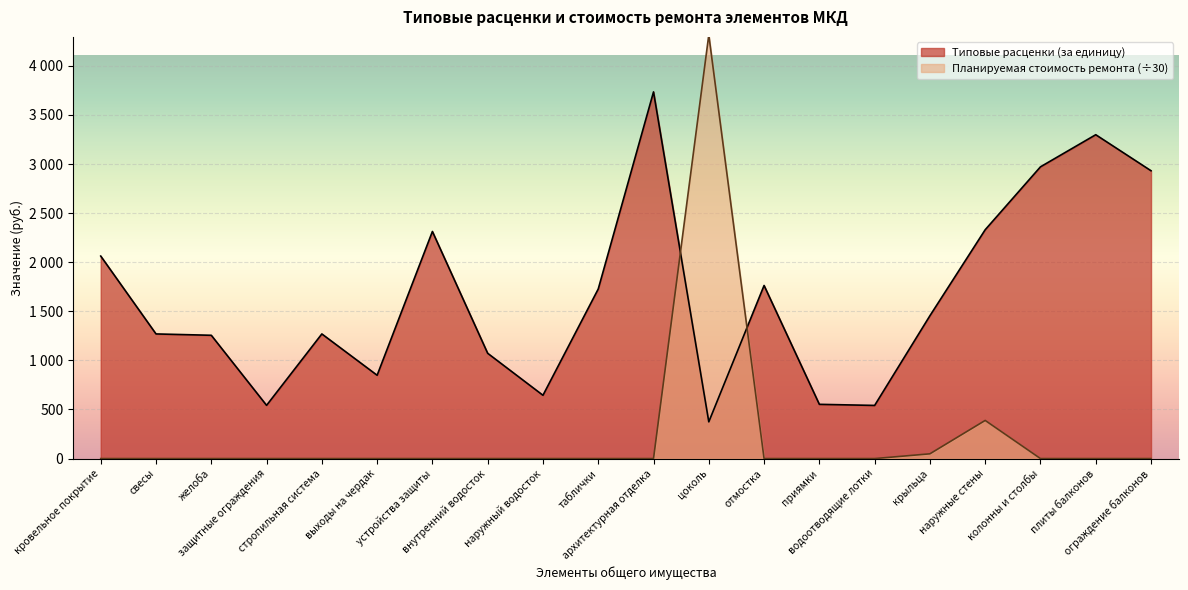

At how many categories does at least one series exceed 3916?

1